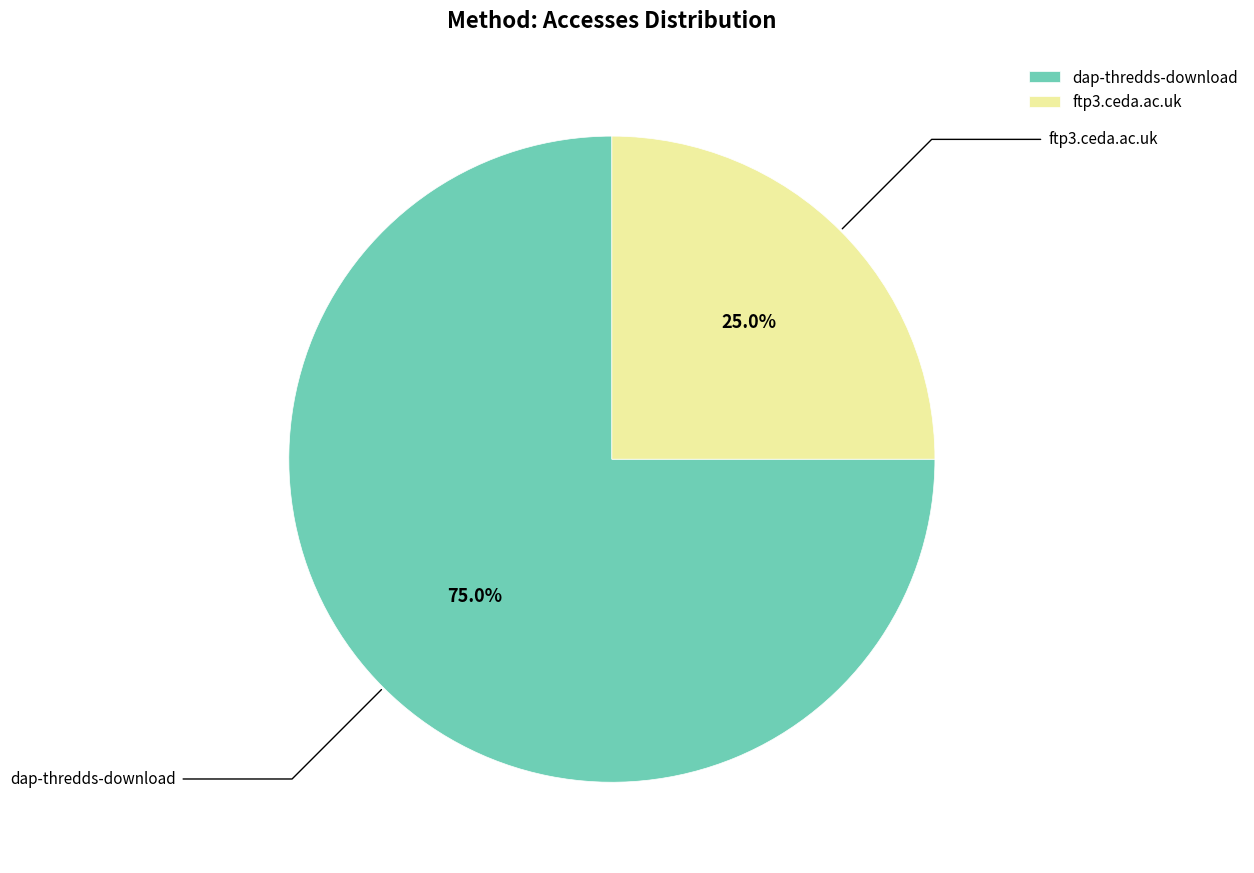

Which slice represents more than half of the pie?

dap-thredds-download